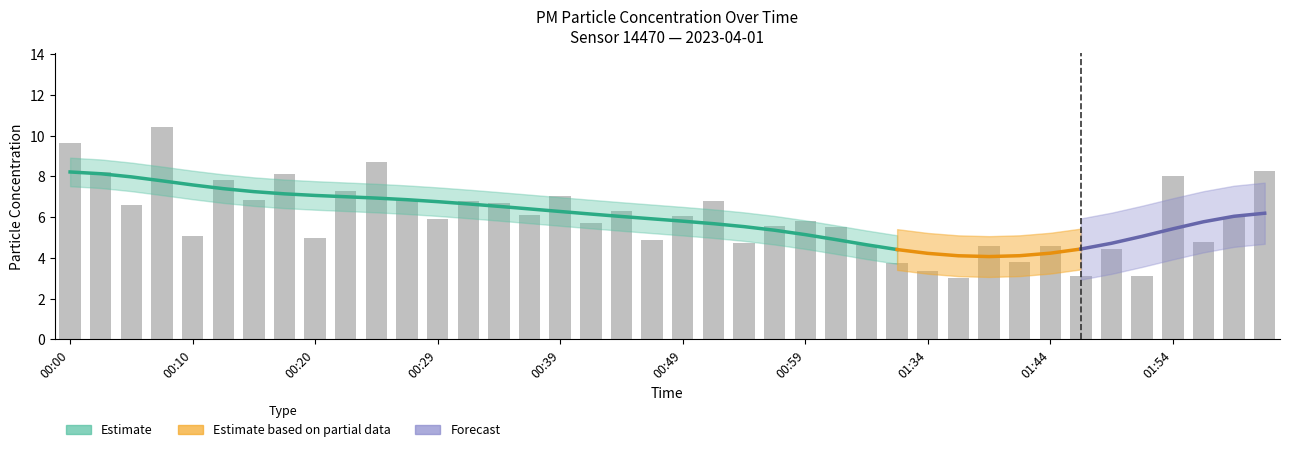

Where is the data nearest to the value 6?

01:59